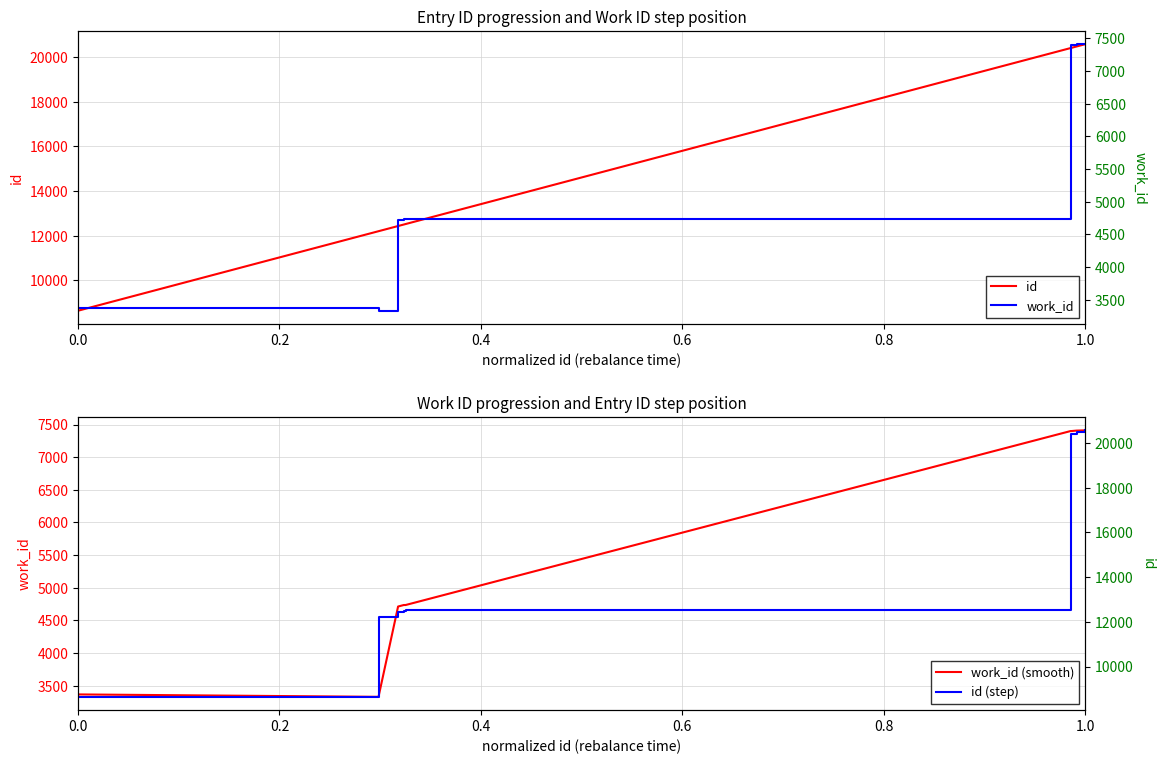

What is the sum of all id (step) values?

160643